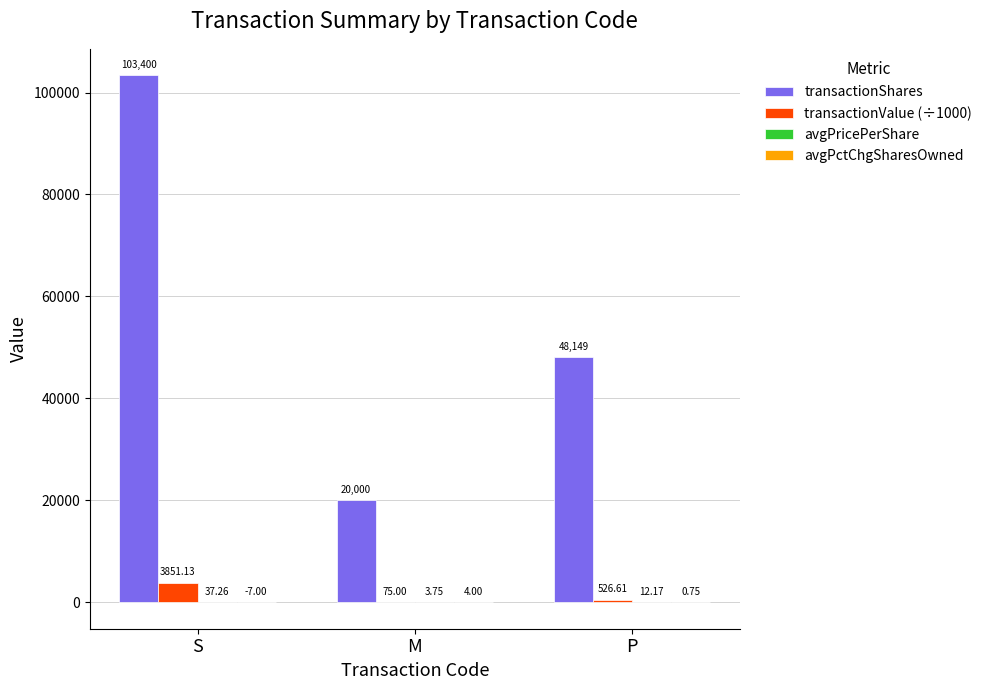

How many groups of bars are there?

3